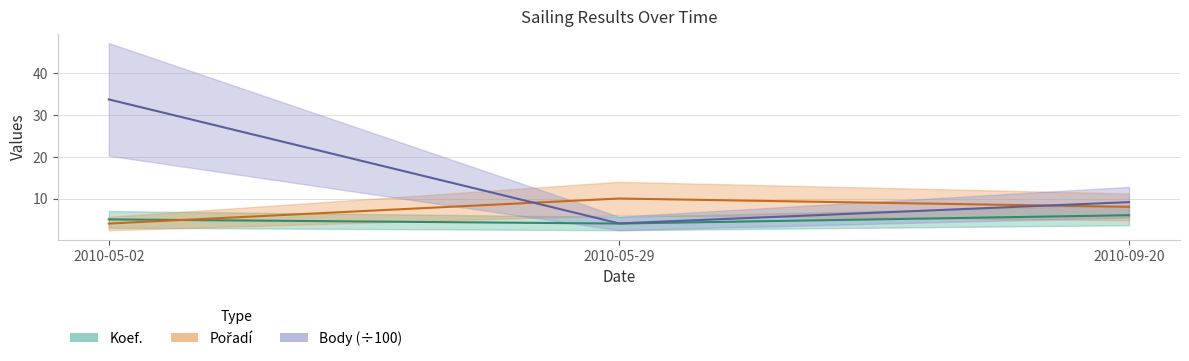

Reading left to right, transcribe all the data shown in this chart.

Koef.: 5.0	4.0	6.0
Pořadí: 4.0	10.0	8.0
Body: 33.8	4.0	9.1